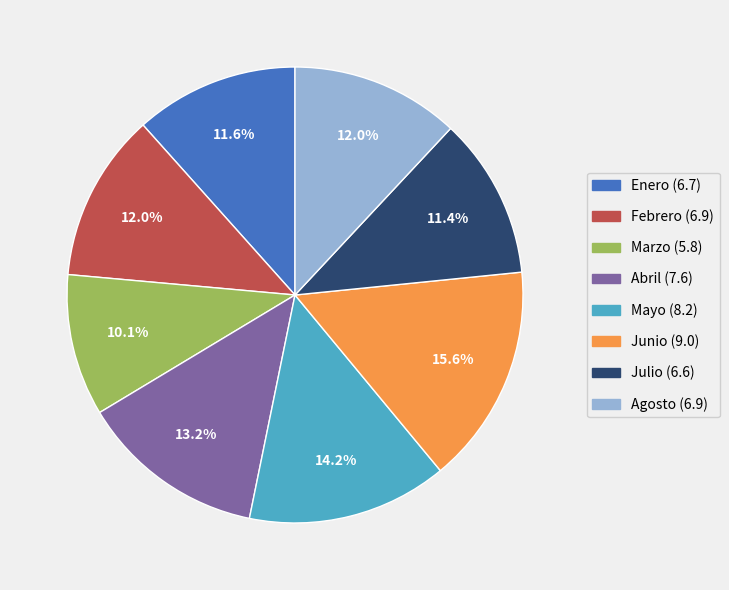

How many segments does this pie chart have?

8